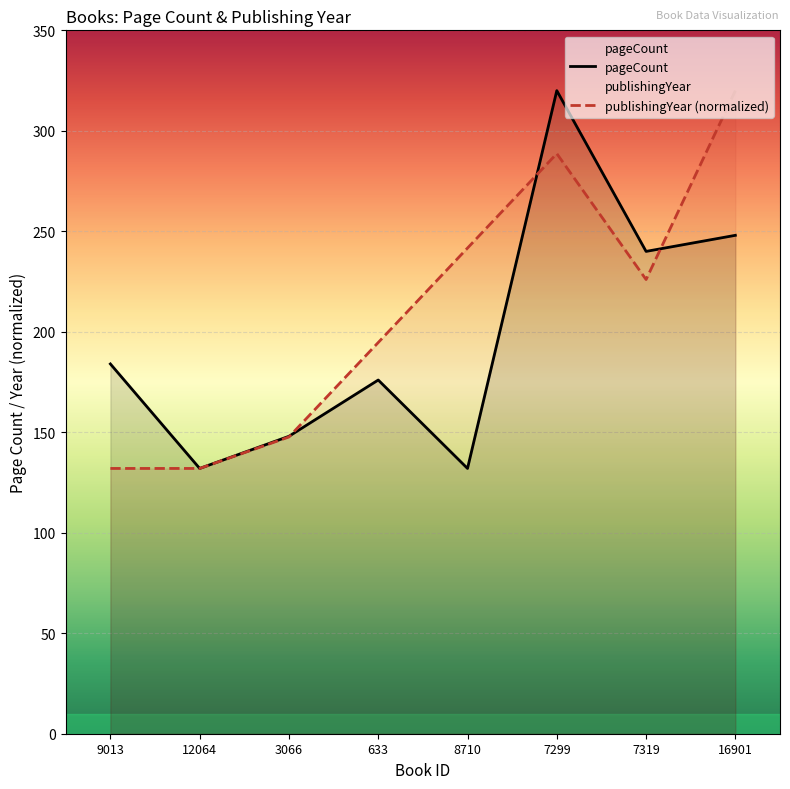

Between which two adjacent categories do pageCount and publishingYear (normalized) first intersect?

3066 and 633